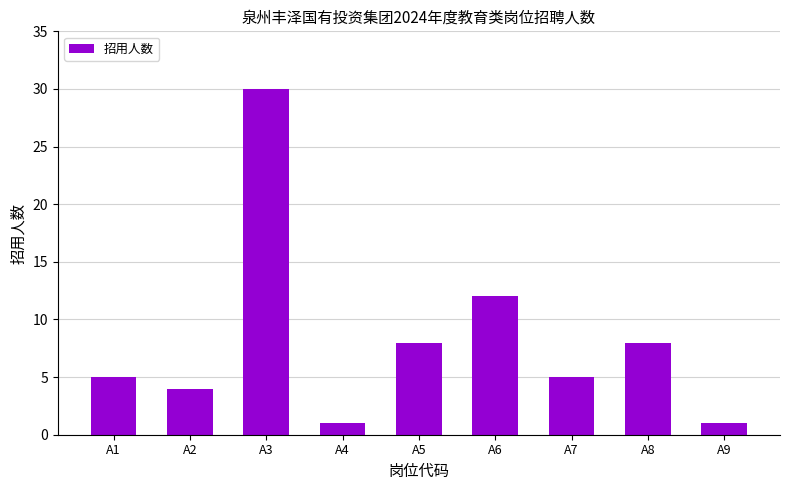

What is the value of the 7th bar from the left?

5